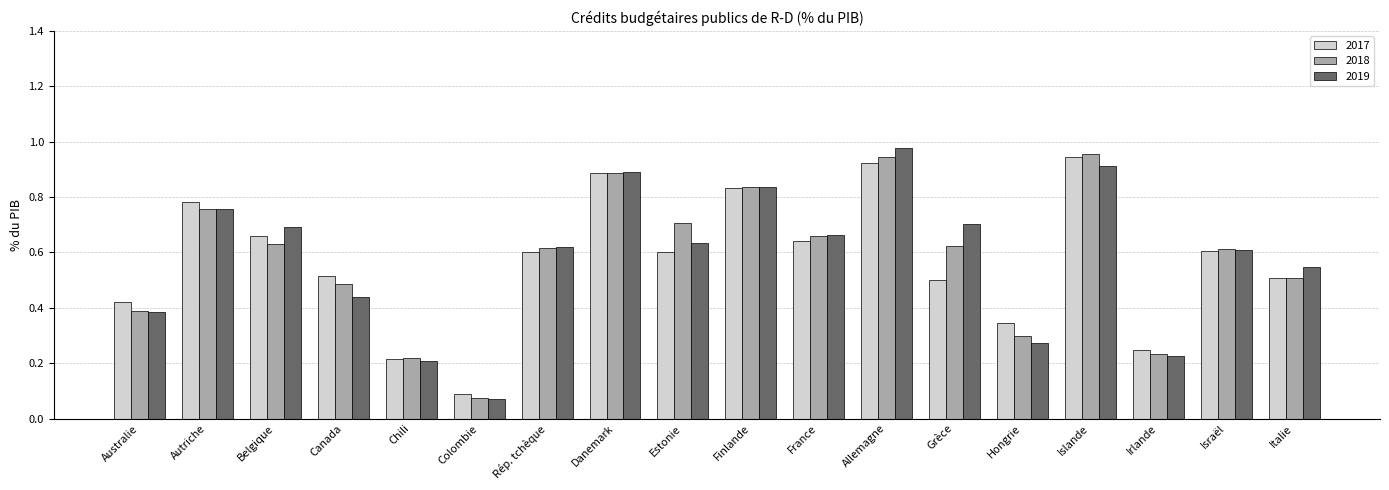

Is the value of 2018 at Hongrie greater than the value of 2019 at Grèce?

No